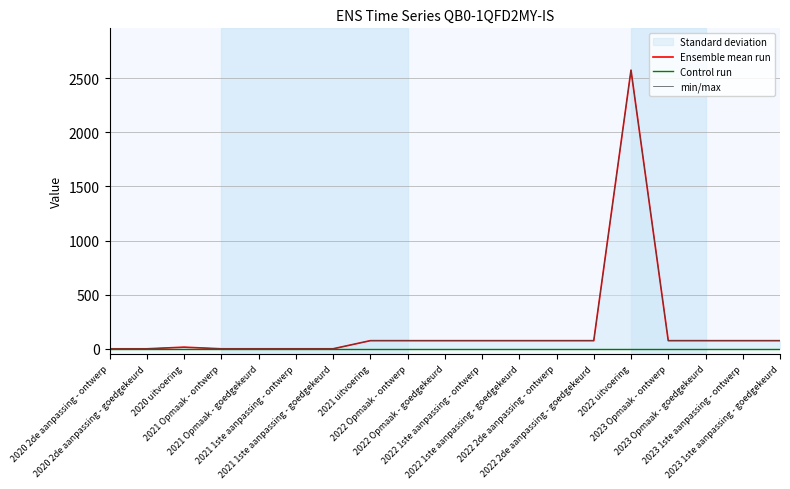

List the series in order of their peak value, lowest first.

Control run, Ensemble mean run, min/max